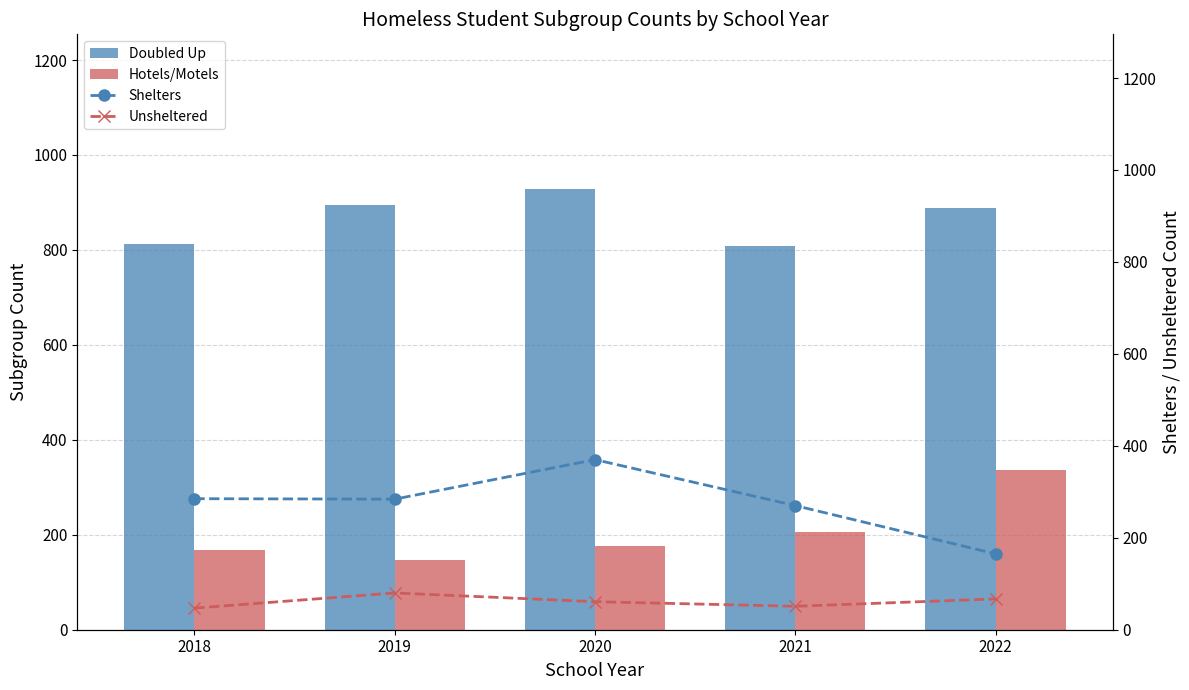

Is the value of Doubled Up at 2018 greater than the value of Shelters at 2021?

Yes